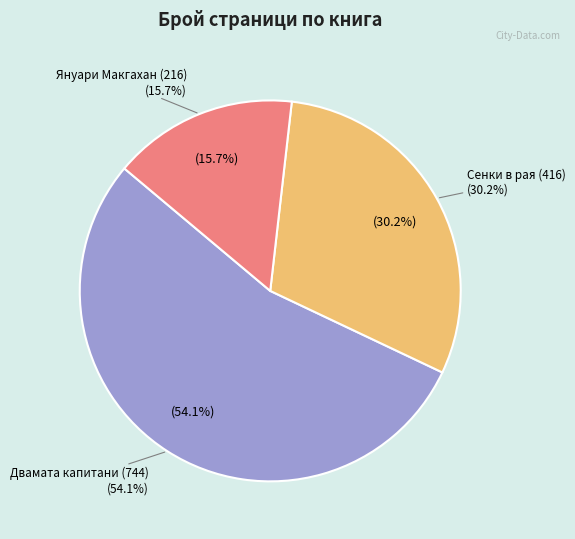

To the nearest percent, what portion does Двамата капитани (744) represent?

54%